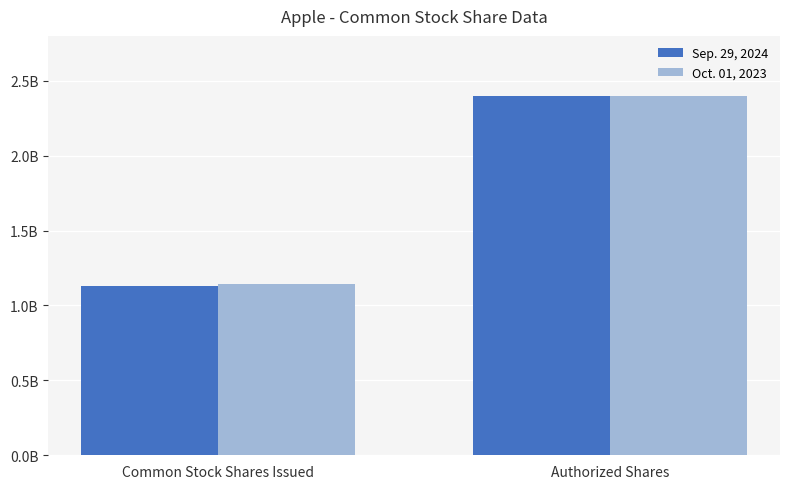

Which category has the lowest value in the Sep. 29, 2024 series?

Common Stock Shares Issued